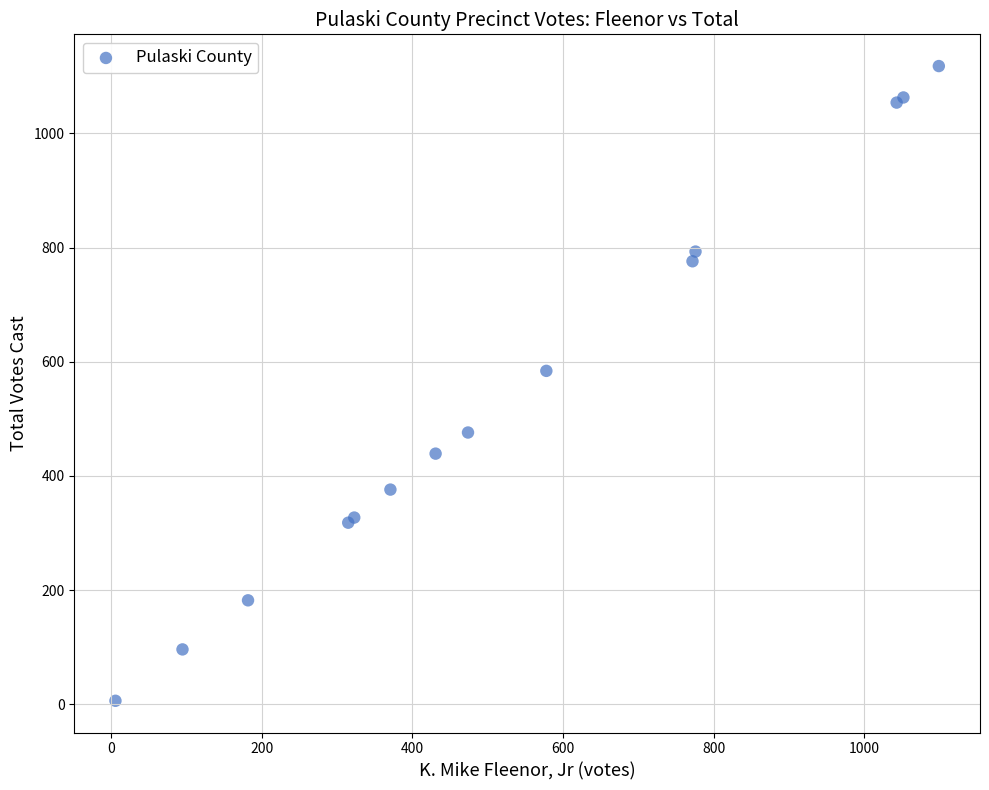

What Y value in the scatter plot is closest to 562?

584